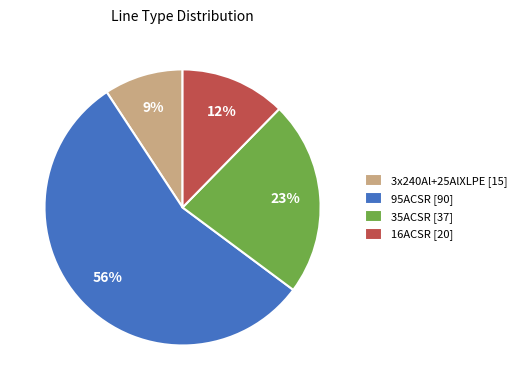

Is it true that 35ACSR is 16% of the pie?

False